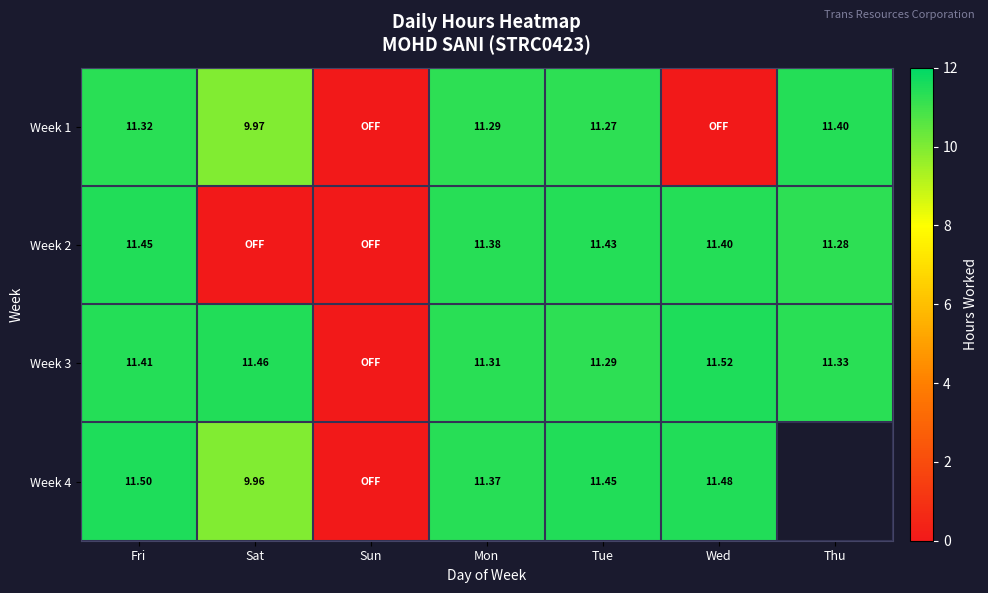

At how many categories does at least one series exceed 8?

6